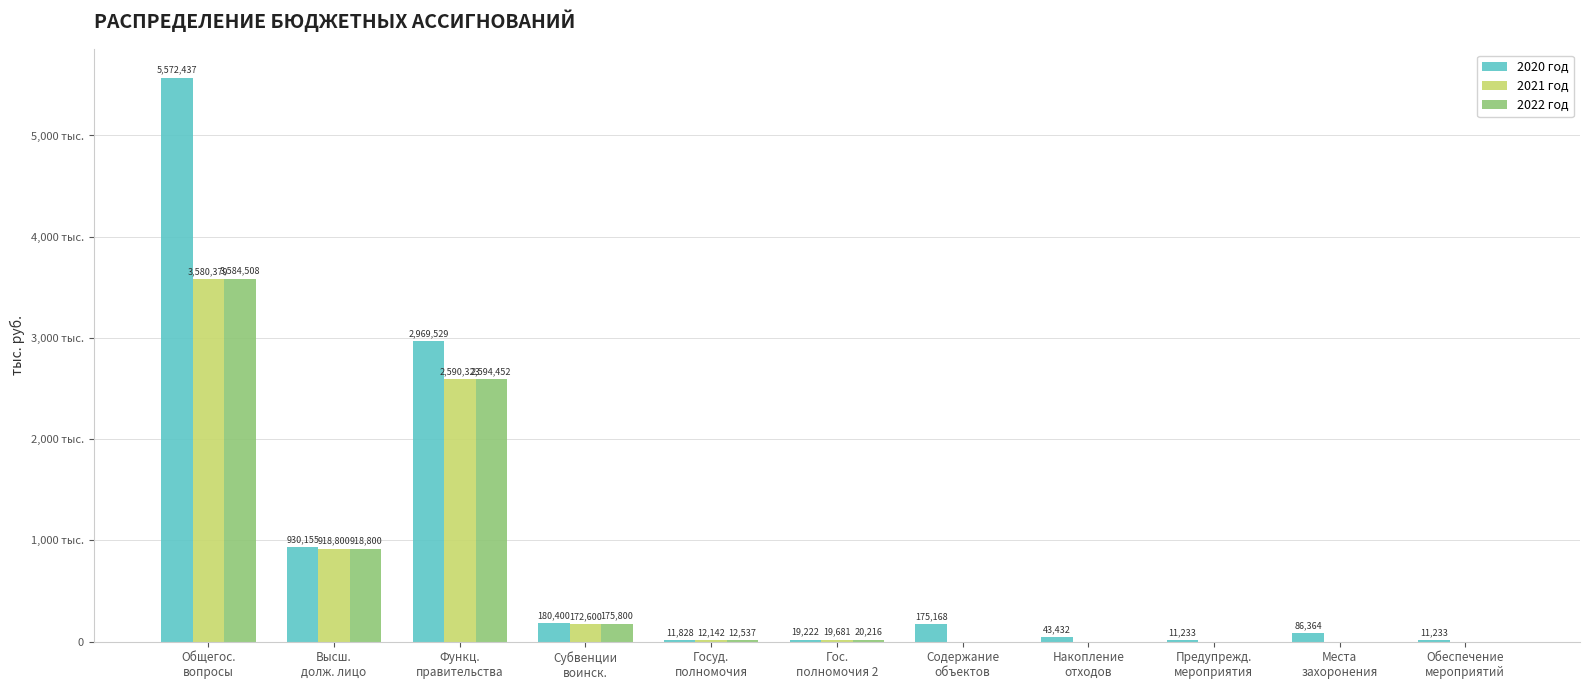

Does the chart contain stacked bars?

No